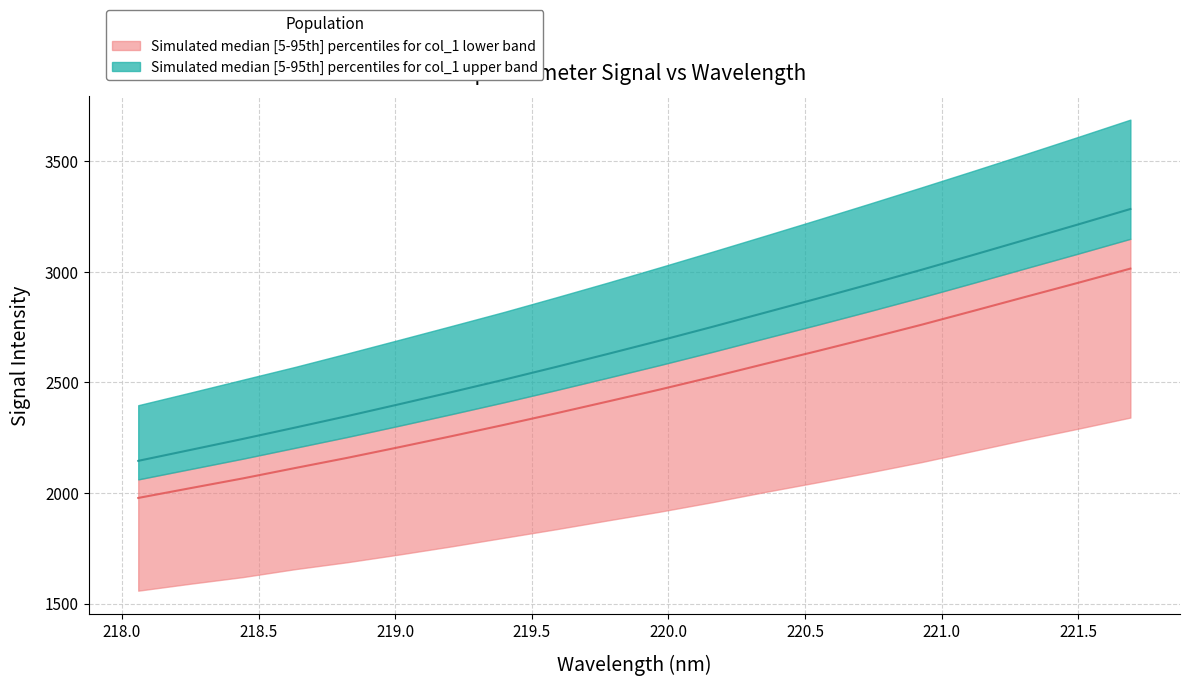

Is the value of y1 at 219.0 greater than the value of y2 at 10?

No